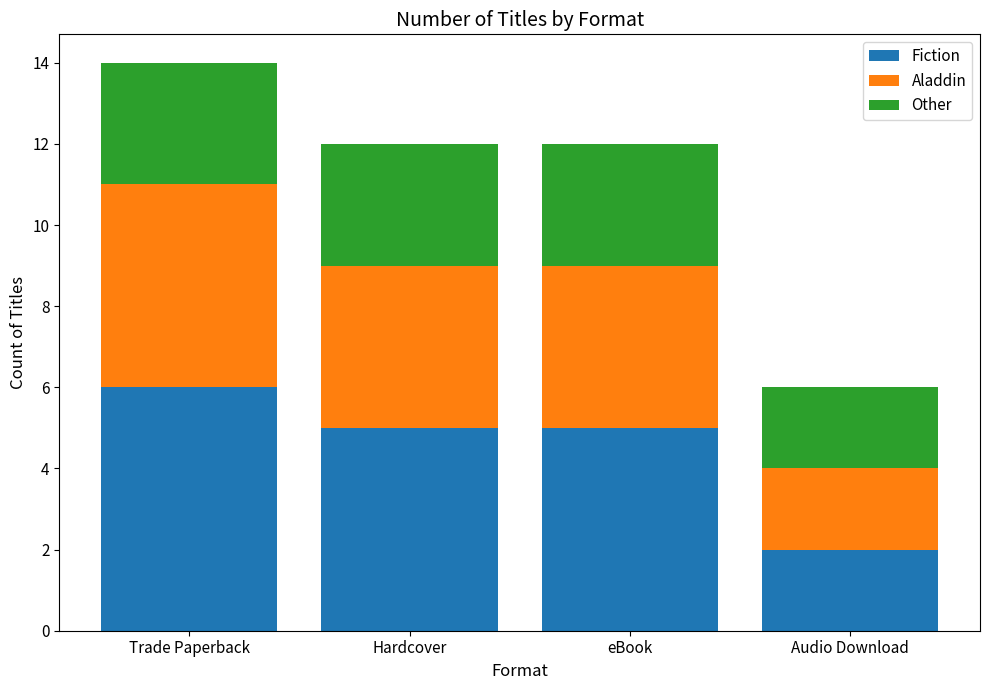

At which label does Fiction reach its peak?

Trade Paperback